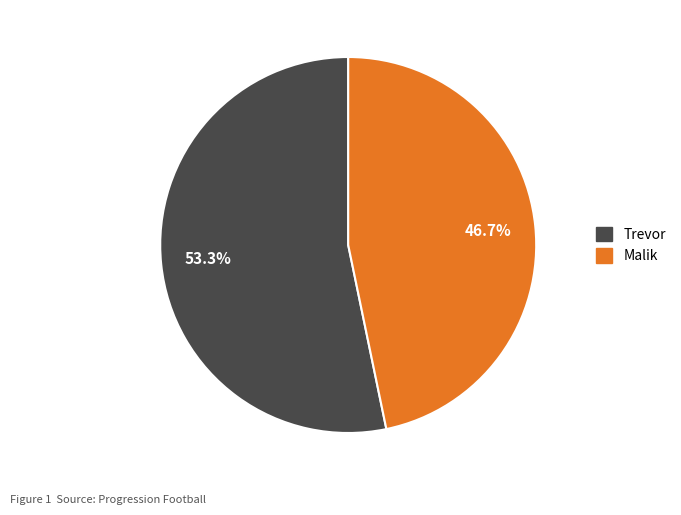

Is it true that Trevor is 60% of the pie?

False